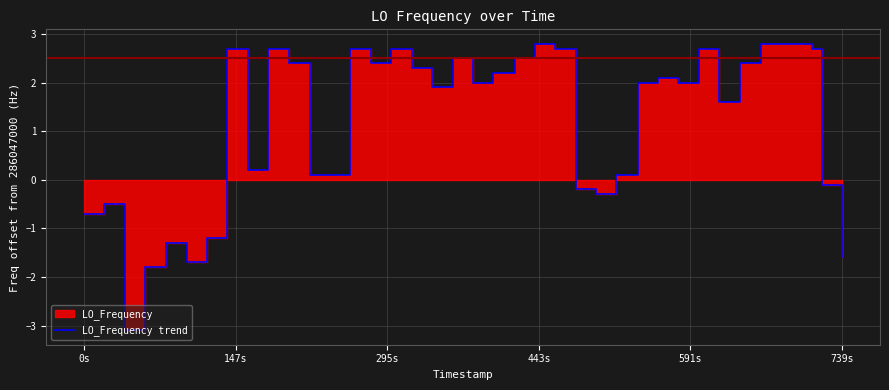

How many data points are less than 2?

18